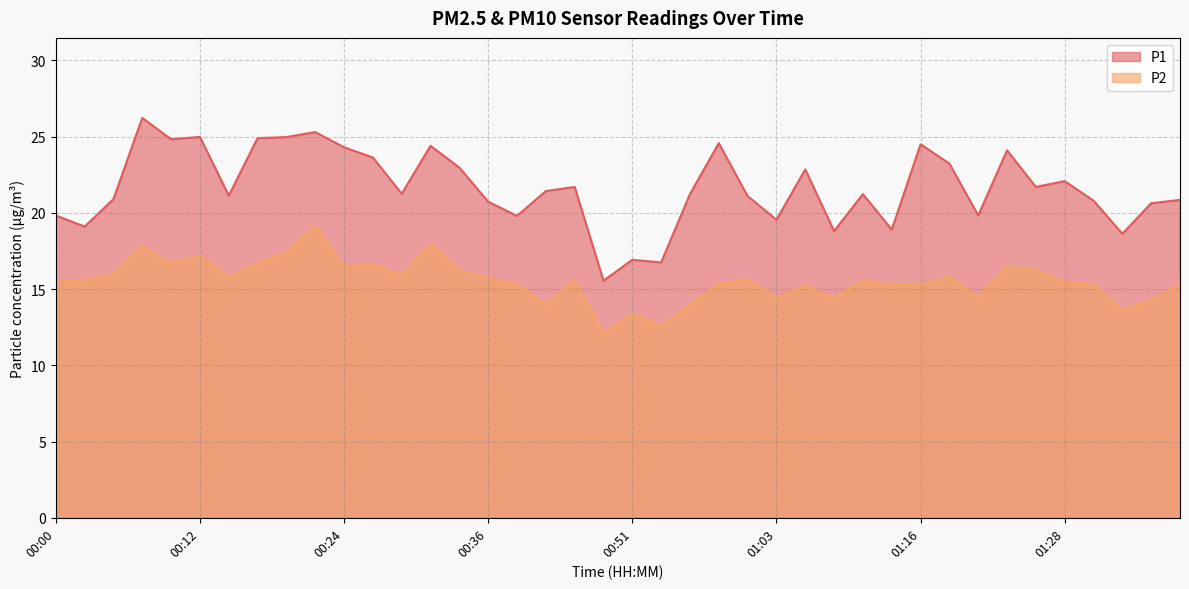

What position from the right is 01:06?

14